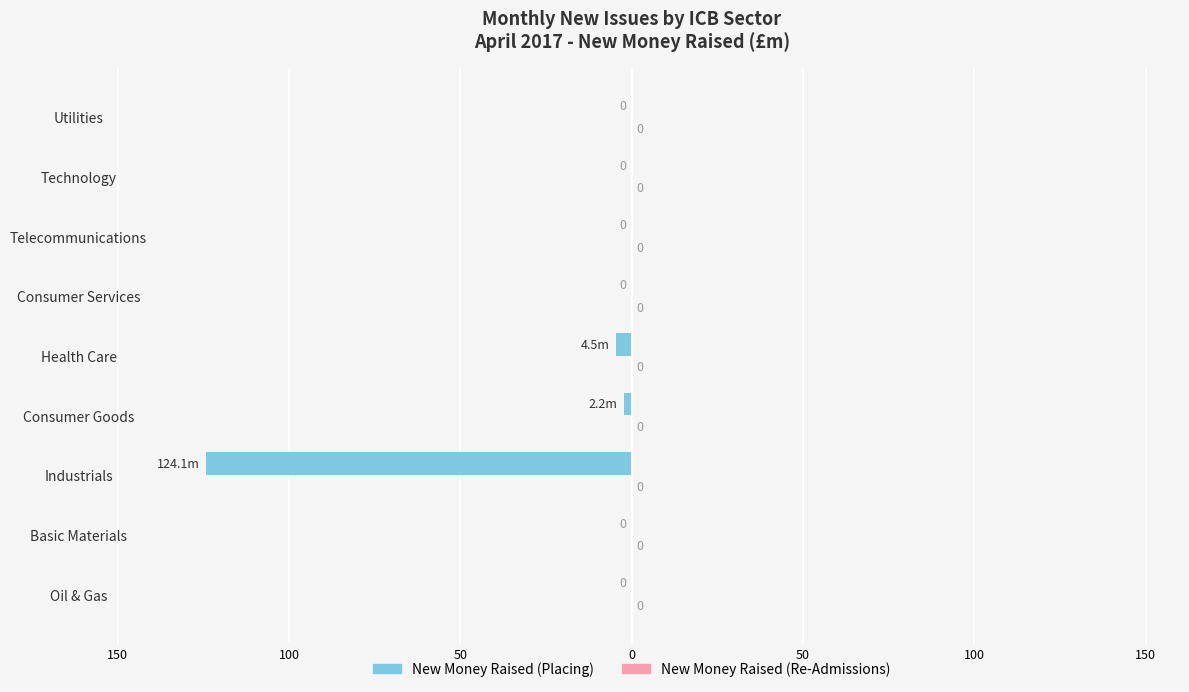

What is the smallest value displayed?

-124.1